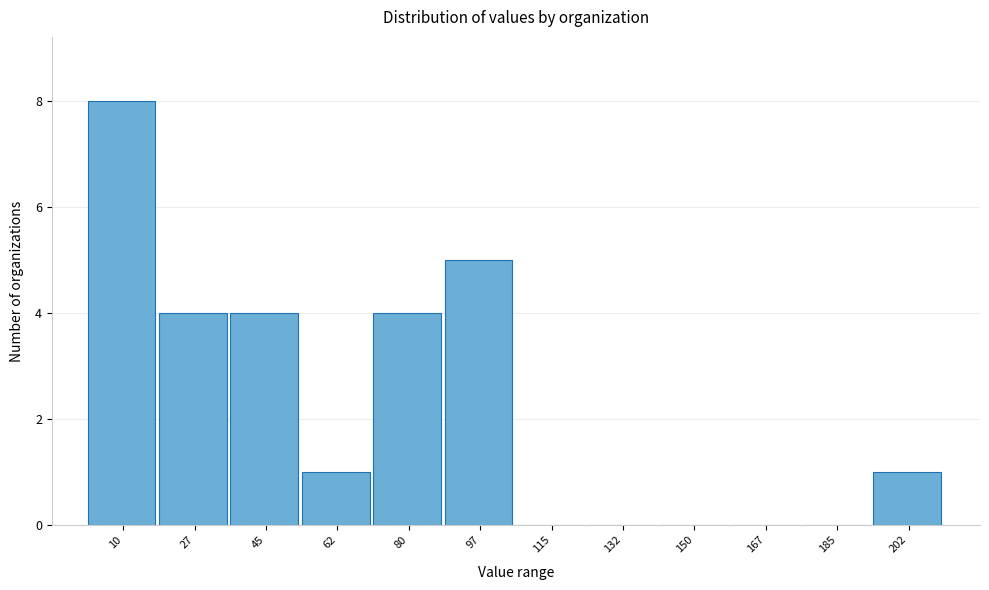

Reading left to right, list all the values displayed in this chart.

10=8	27=4	45=4	62=1	80=4	97=5	115=0	132=0	150=0	167=0	185=0	202=1